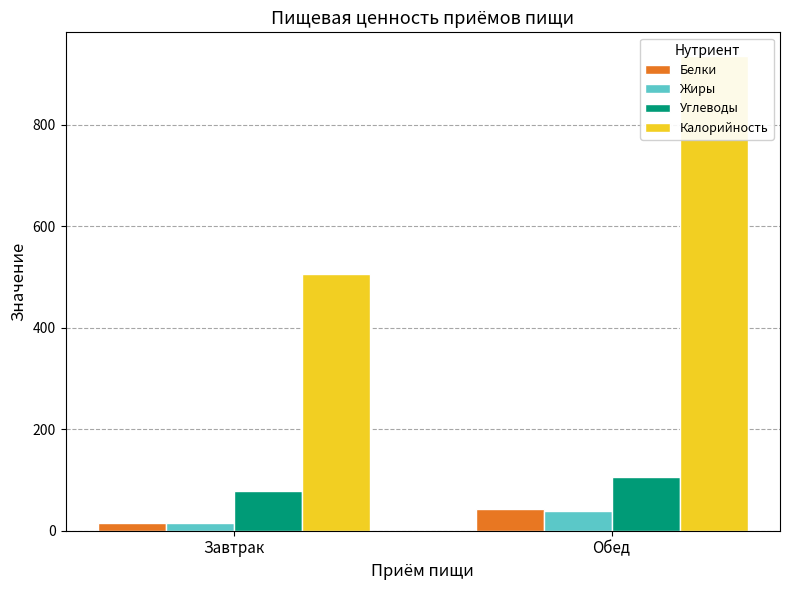

How many bars are there in total?

8